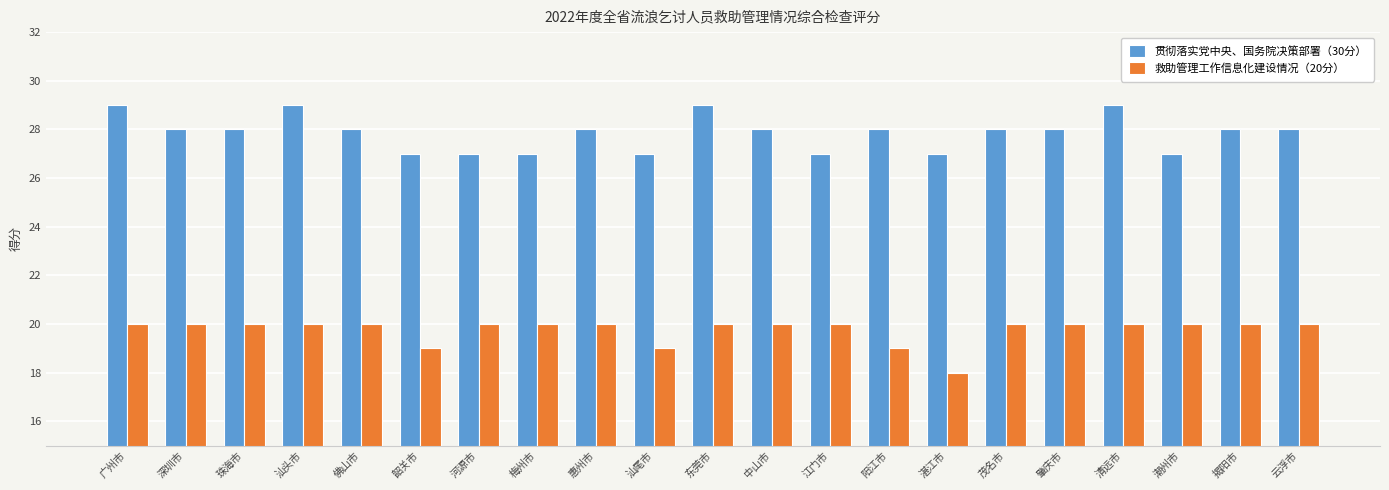

What is the greatest value displayed?

29